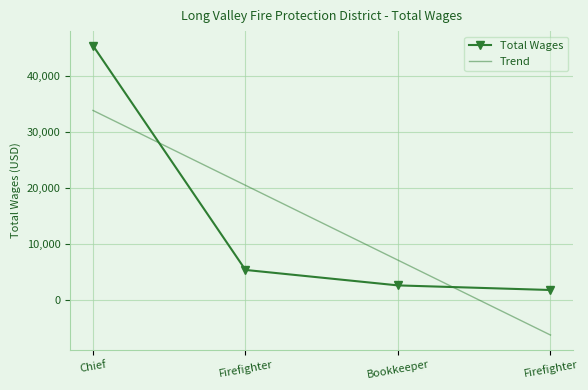

After their last crossing, which series has the higher values: Trend or Total Wages?

Total Wages